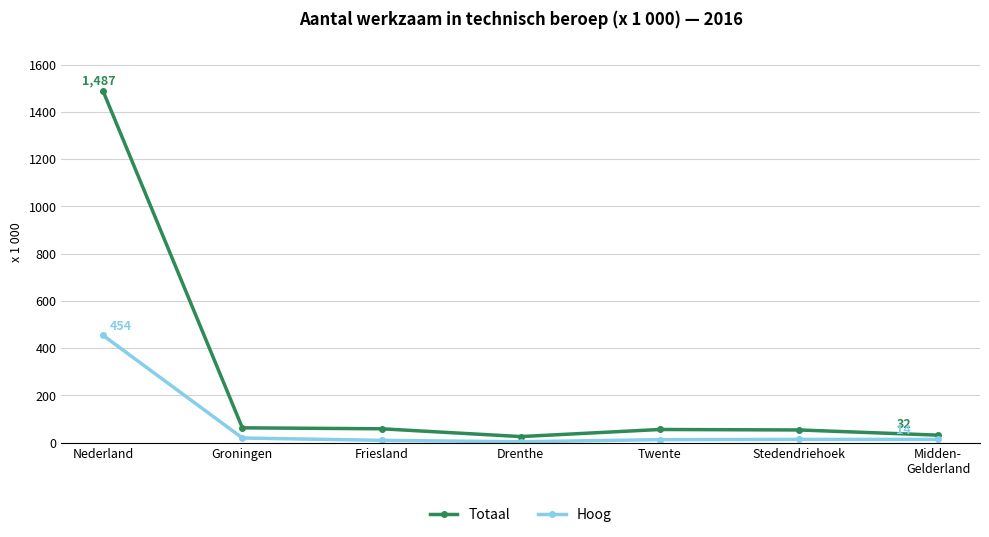

What is the greatest value displayed?

1487